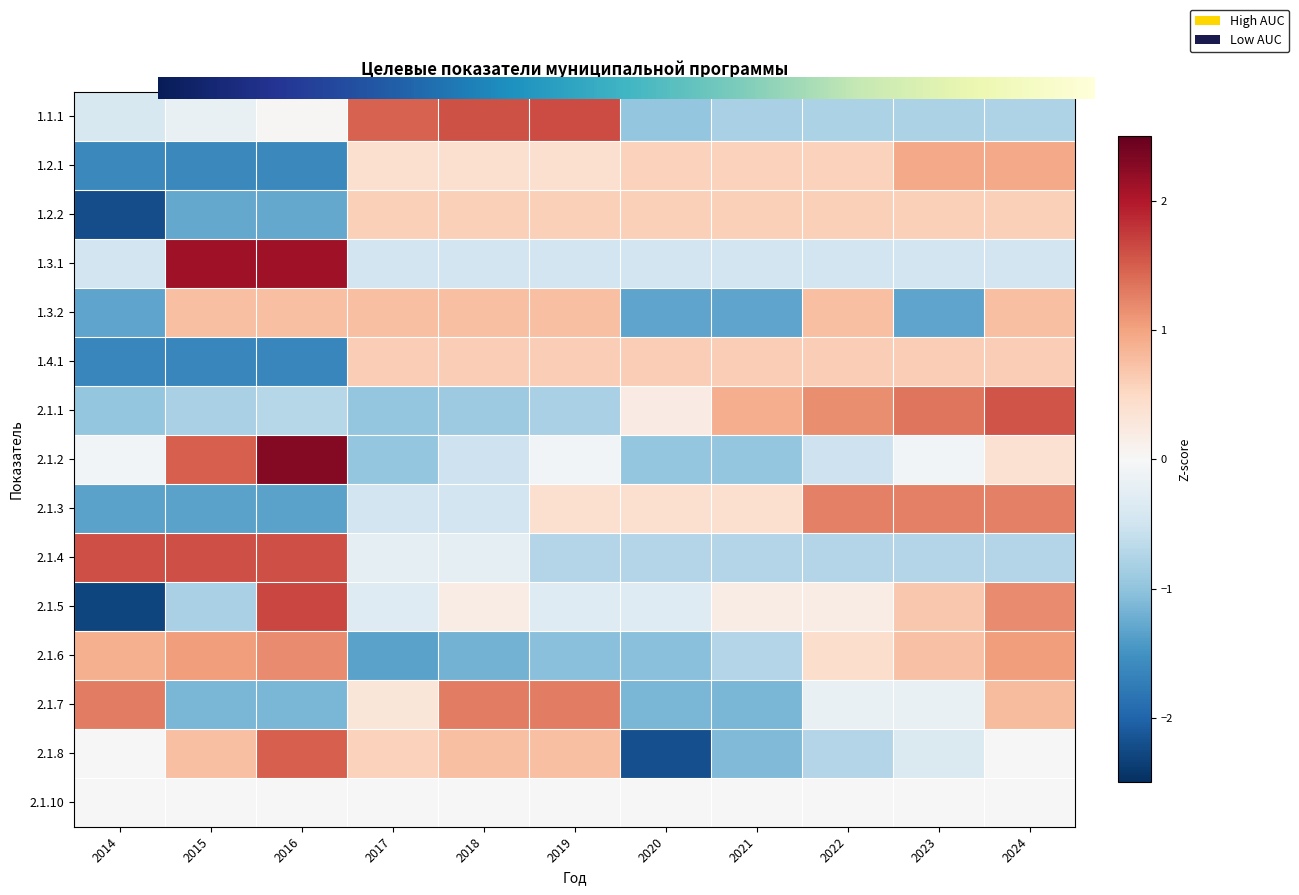

Between 2023 and 2015, which is larger?

2015